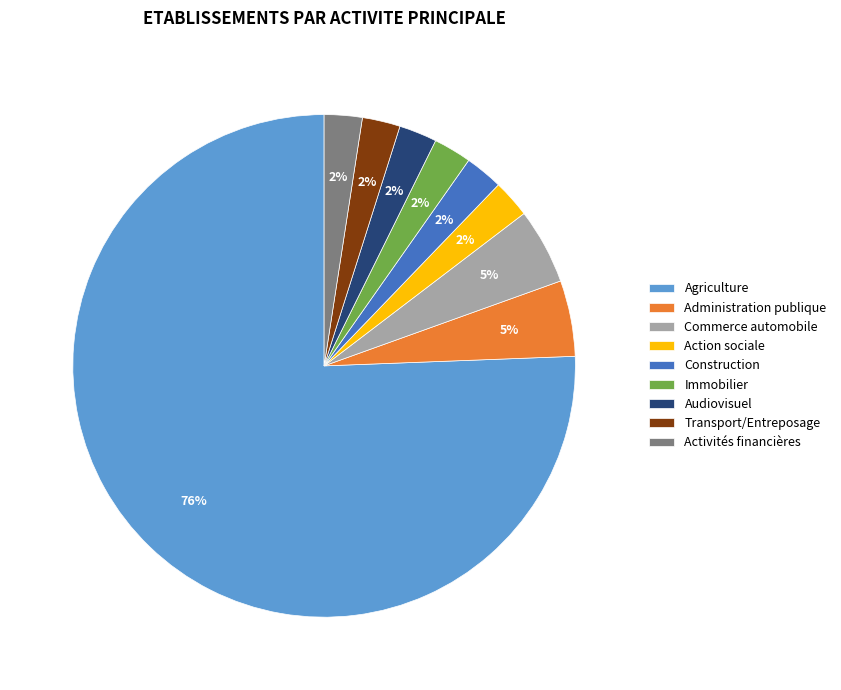

To the nearest percent, what is the average slice percentage?

11%